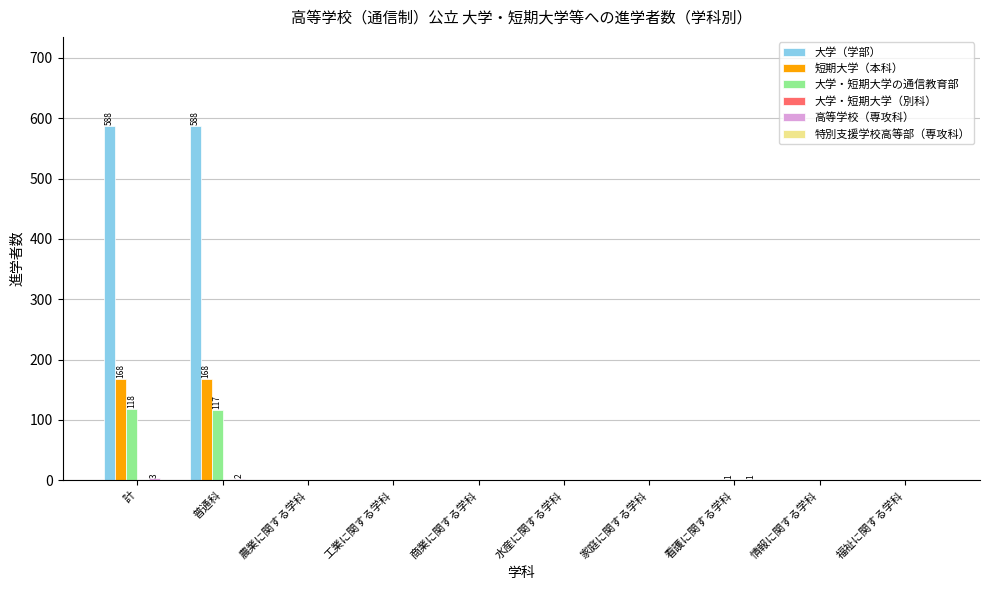

The 短期大学（本科） series shows 50 at 普通科. True or false?

False